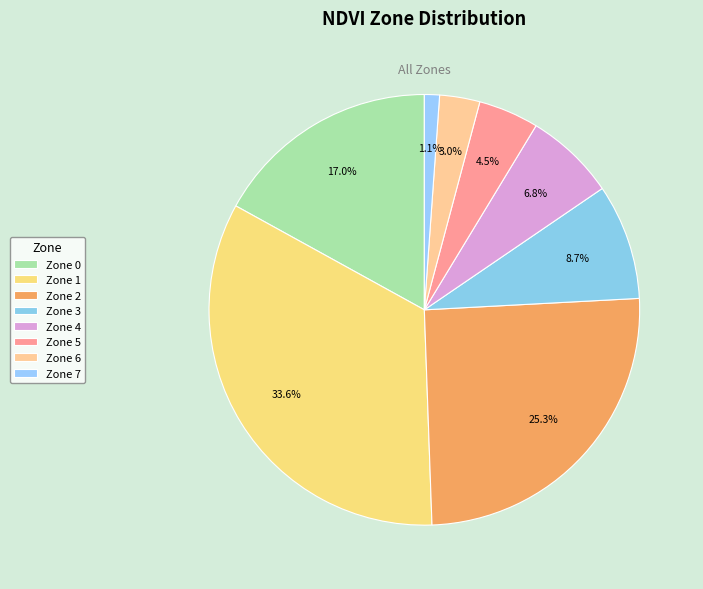

How many segments does this pie chart have?

8